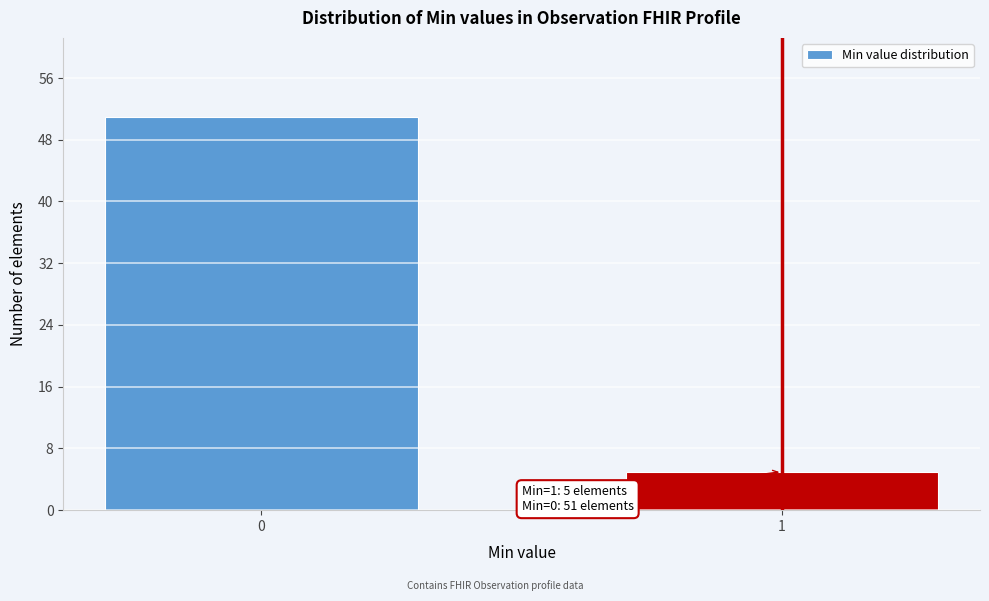

Reading right to left, what are all the values shown in this chart?

1=5	0=51